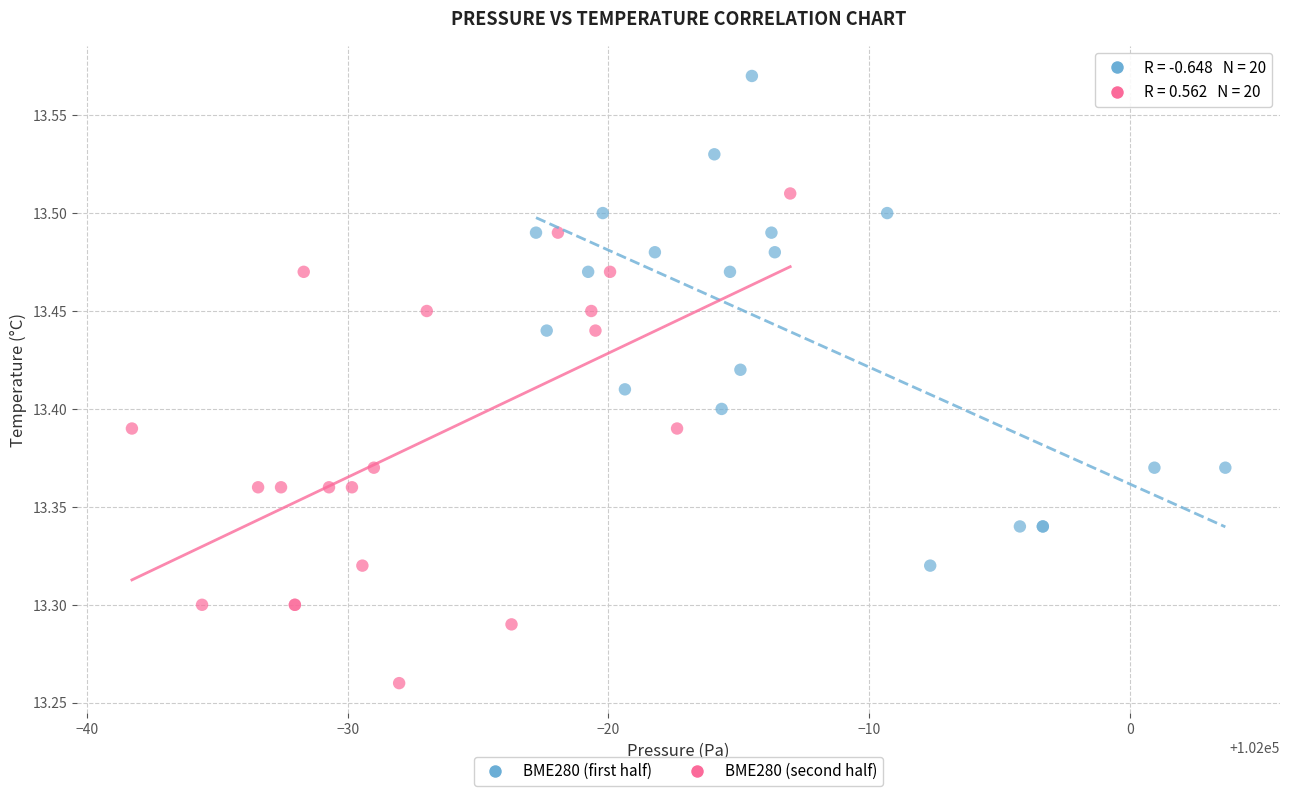

Which series reaches the minimum Y coordinate?

BME280 (second half)